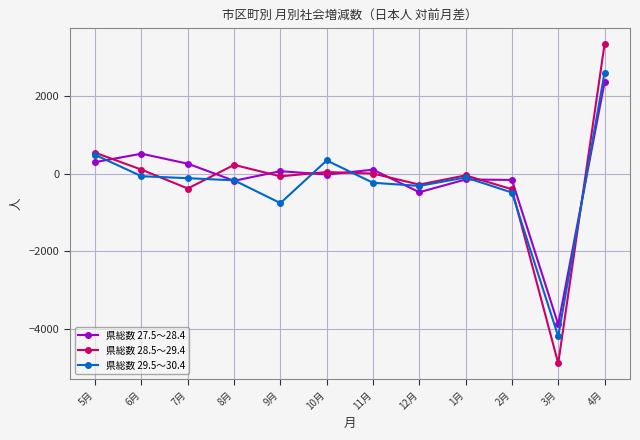

What is the label of the 5th point from the left?

9月